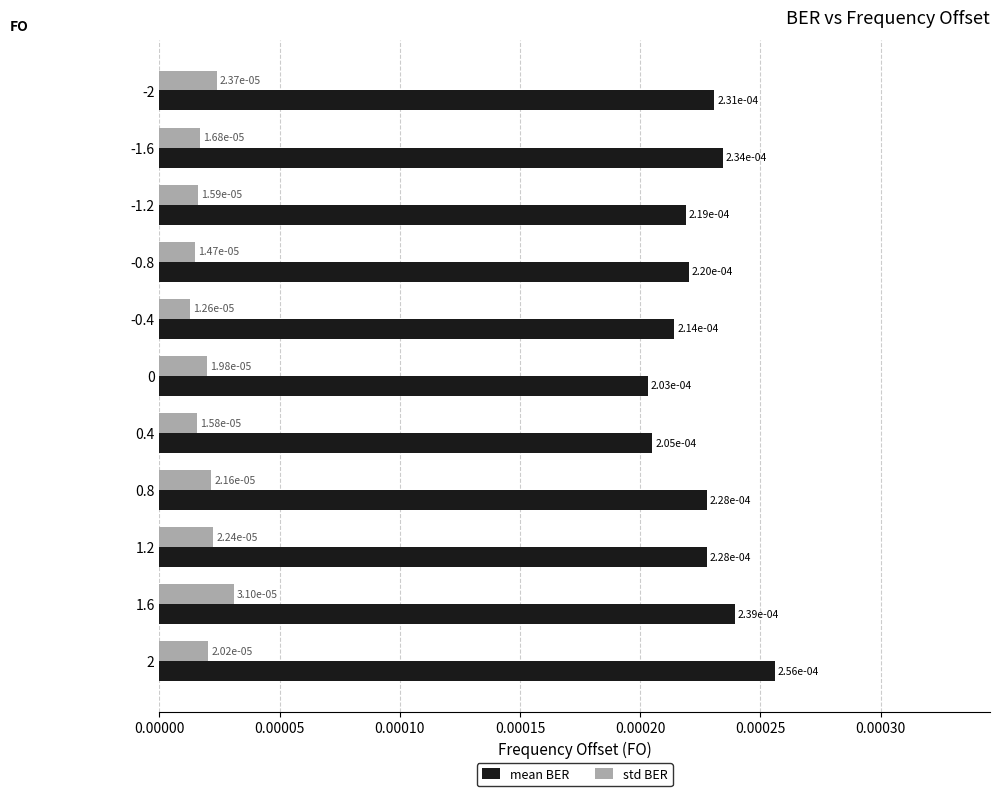

Which category has the lowest value in the std BER series?

-0.4